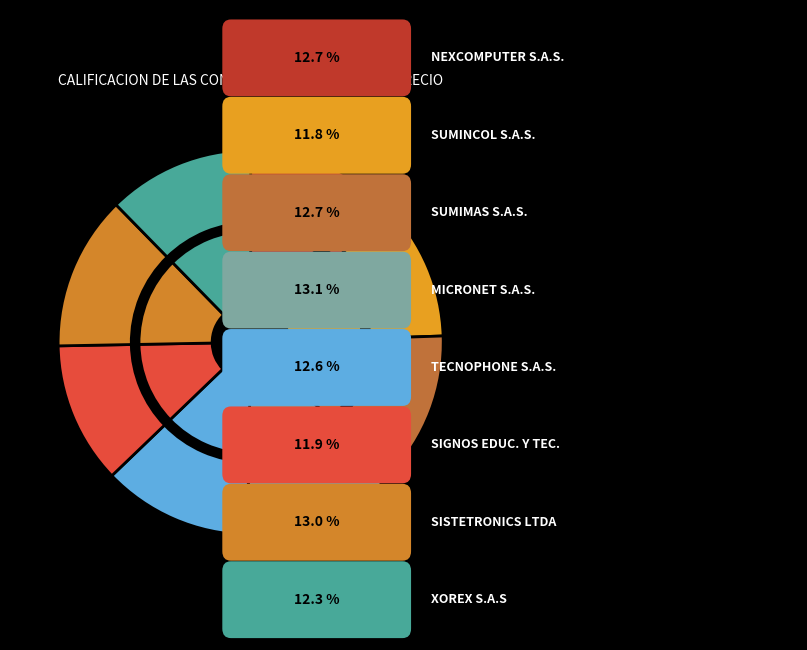

To the nearest percent, what is the difference between the SISTETRONICS LTDA and SIGNOS EDUCACION Y TECNOLOGIA S.A.S. slice percentages?

1%